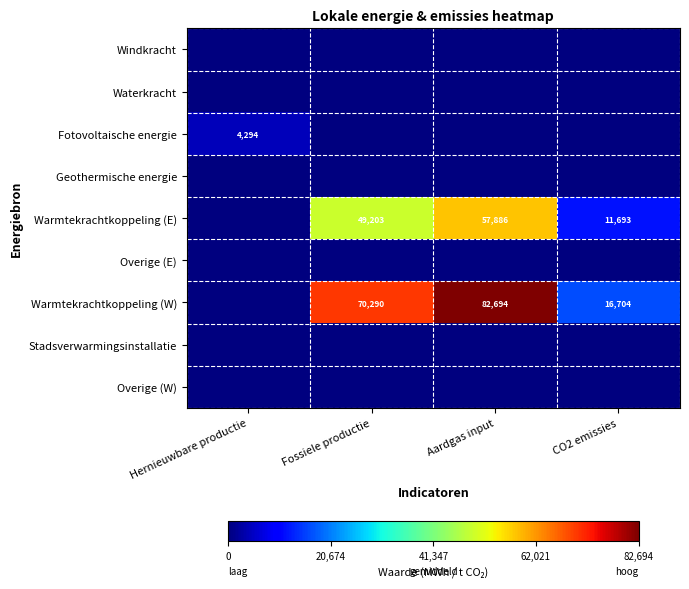

What is the sum of the Warmtekrachtkoppeling (E) values at CO2 emissies and Fossiele productie?

60896